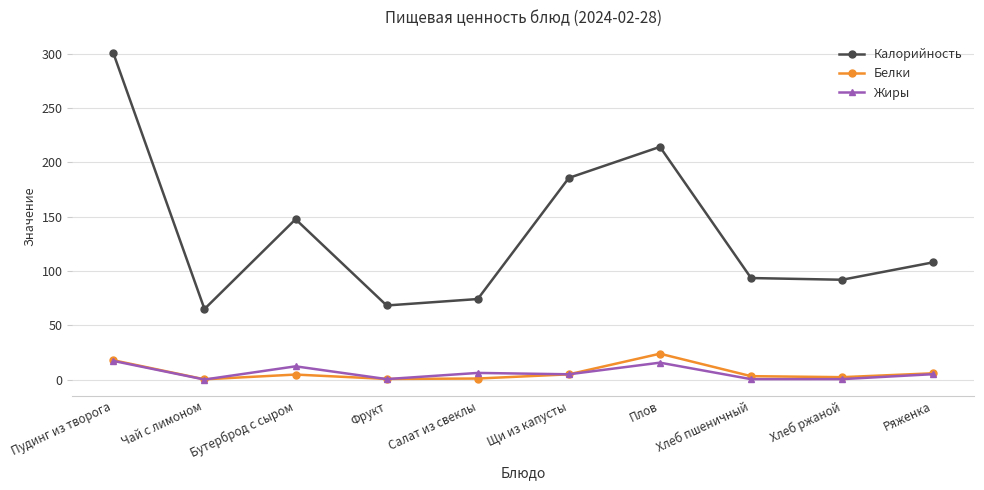

Is the value of Белки at Щи из капусты greater than the value of Жиры at Фрукт?

Yes